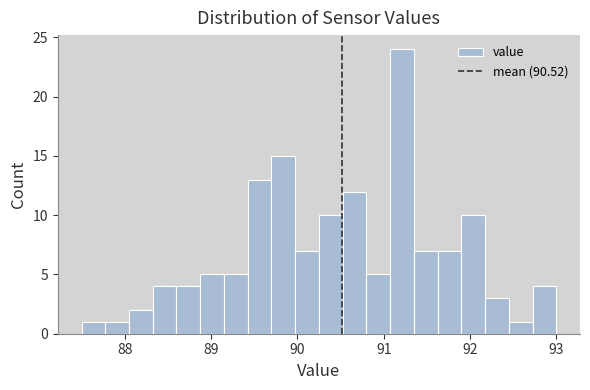

Read against the x-axis, roughly where is the centre of the tallest bar?

91.2